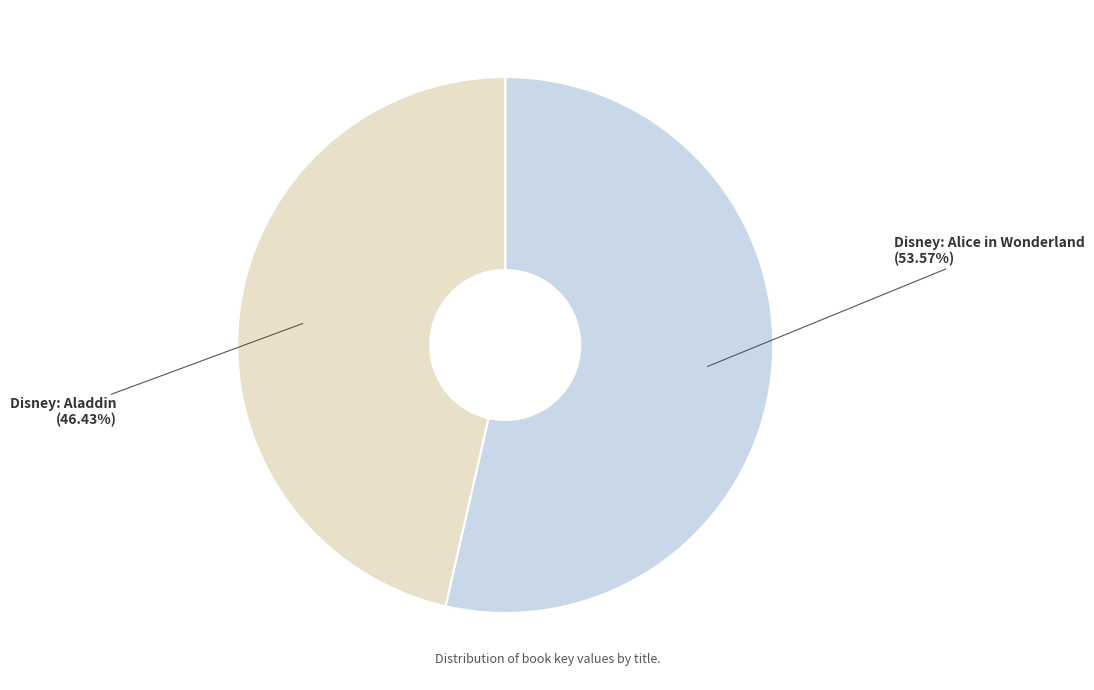

What percentage is NOT represented by Disney: Alice in Wonderland?

46.4%